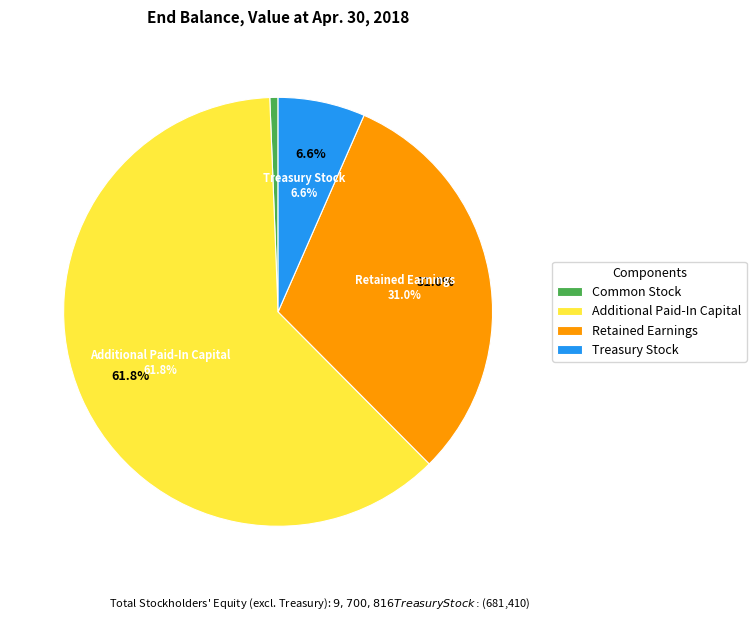

True or false: Additional Paid-In Capital accounts for 68% of the total.

False